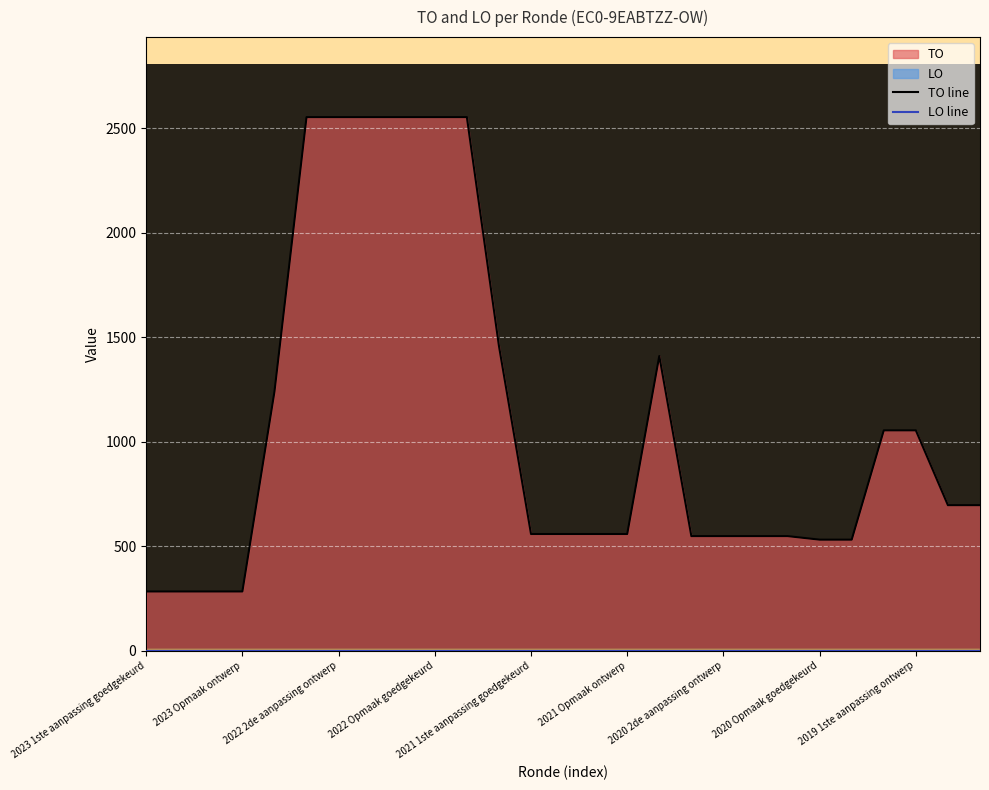

List the series in order of their peak value, highest first.

TO line, LO line